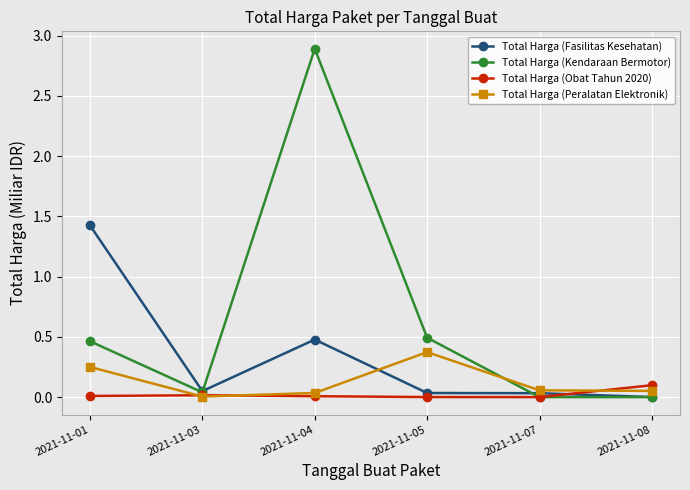

At which category does Total Harga (Fasilitas Kesehatan) reach its first local valley?

2021-11-03